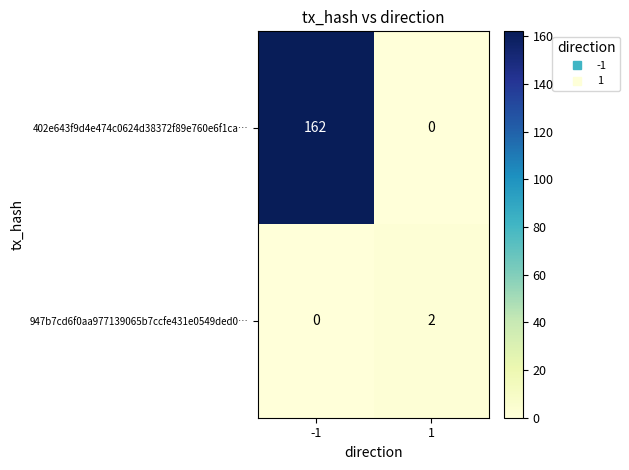

What is the difference between the maximum and minimum values in the 402e643f9d4e474c0624d38372f89e760e6f1ca… series?

162